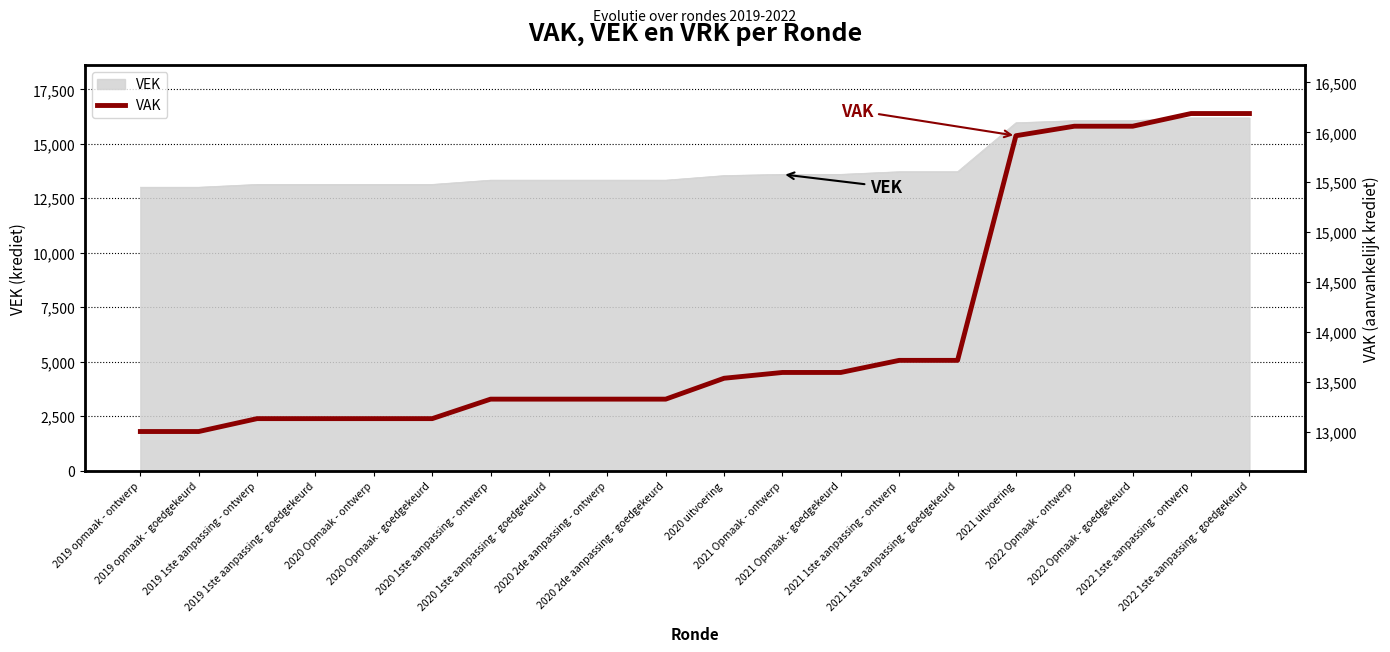

Which has a higher value, 2019 1ste aanpassing - goedgekeurd or 2021 Opmaak - goedgekeurd?

2021 Opmaak - goedgekeurd